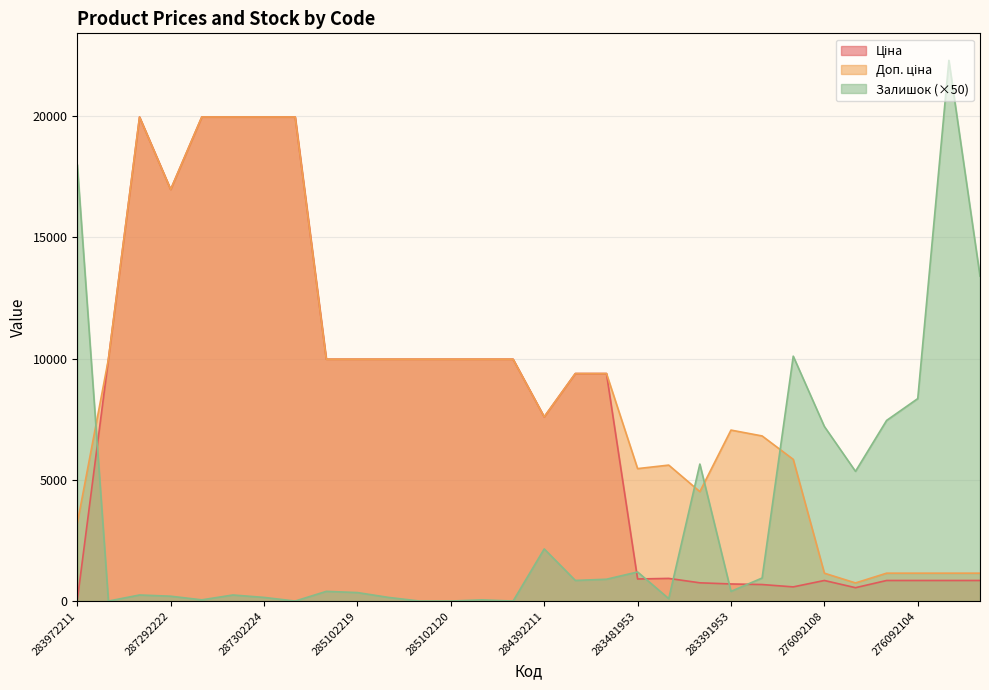

True or false: Доп. ціна and Ціна intersect in this chart.

False